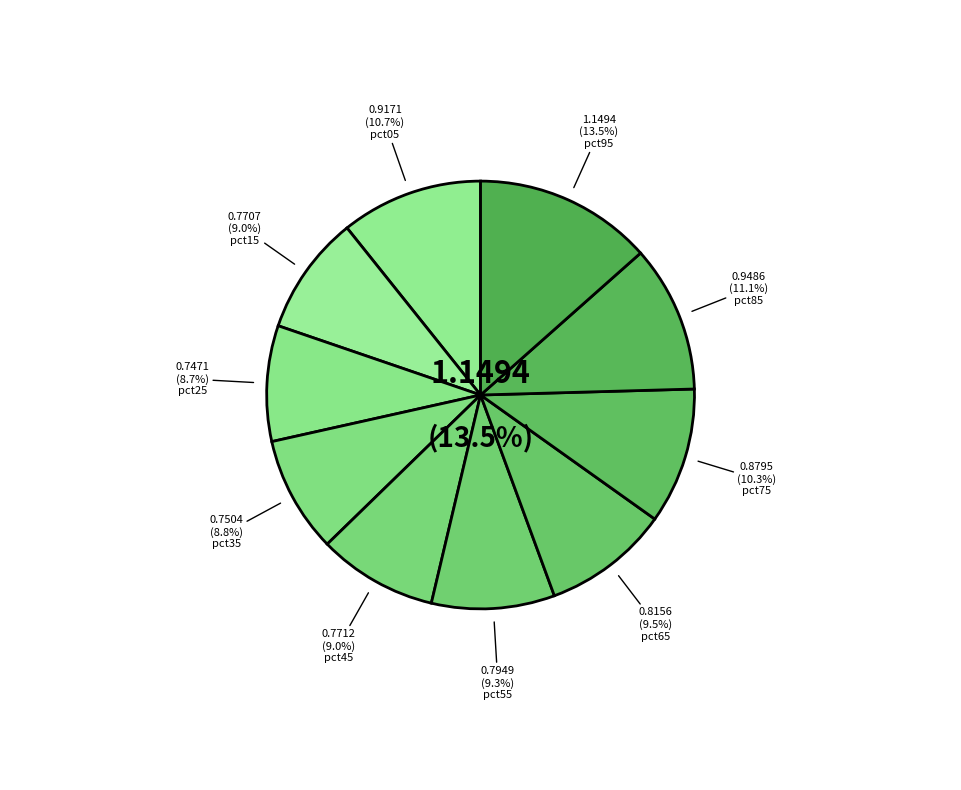

What is the change in value from pct25 to pct75?

+0.1